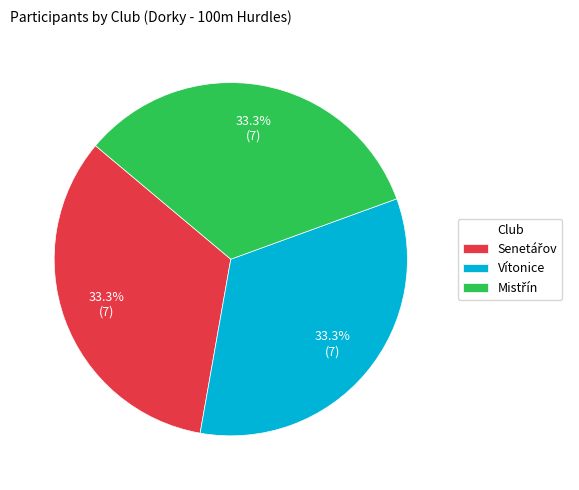

Does Vítonice represent more than half of the total?

No